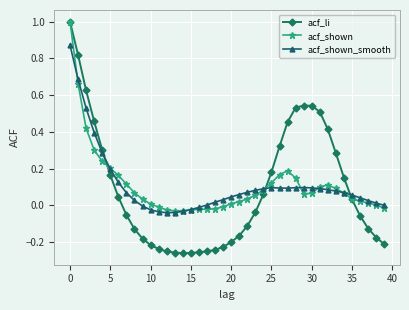

What is the sum of all acf_shown_smooth values?

4.4